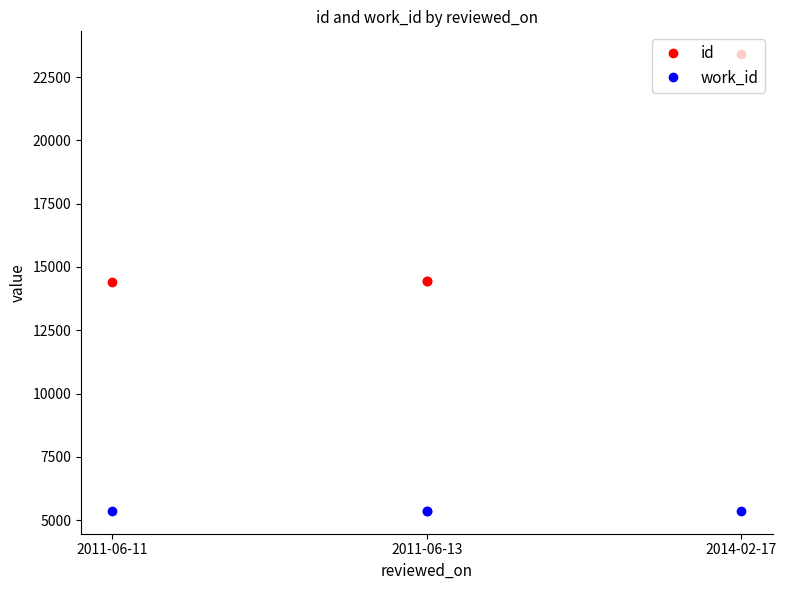

Count the number of data series in this chart.

2